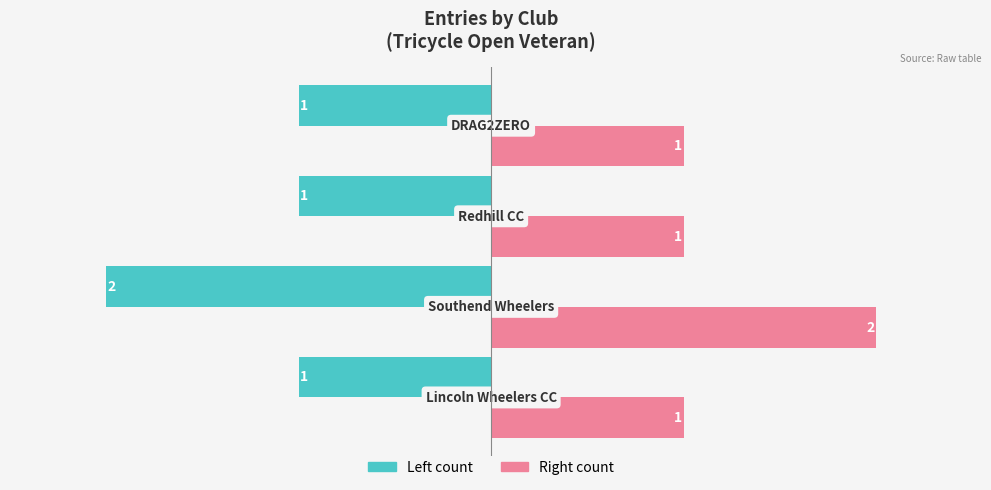

How many series are shown in this chart?

2